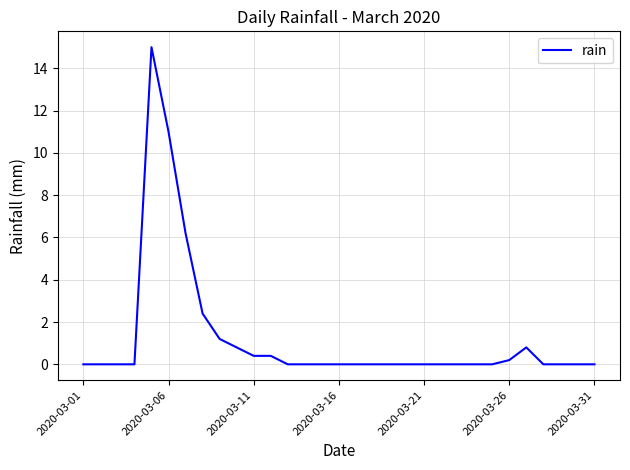

What is the difference between the maximum and minimum values?

15.0